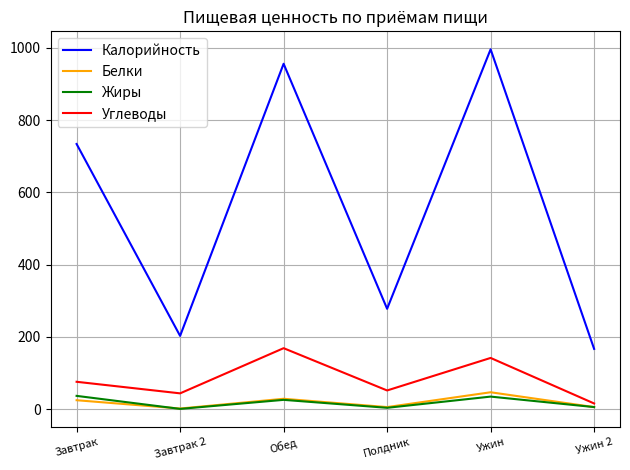

What value does the Углеводы series have at Обед?

169